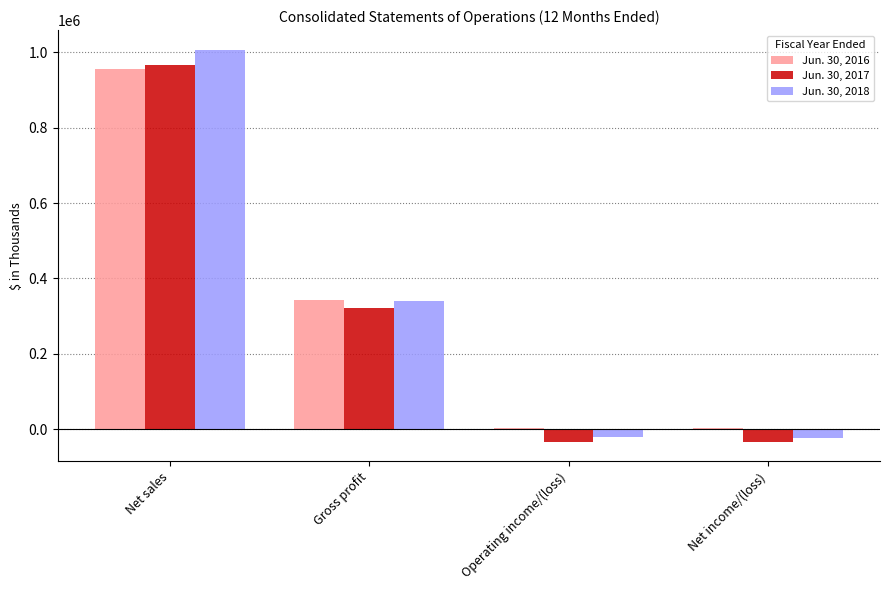

What is the total value across all series at Gross profit?

1003521